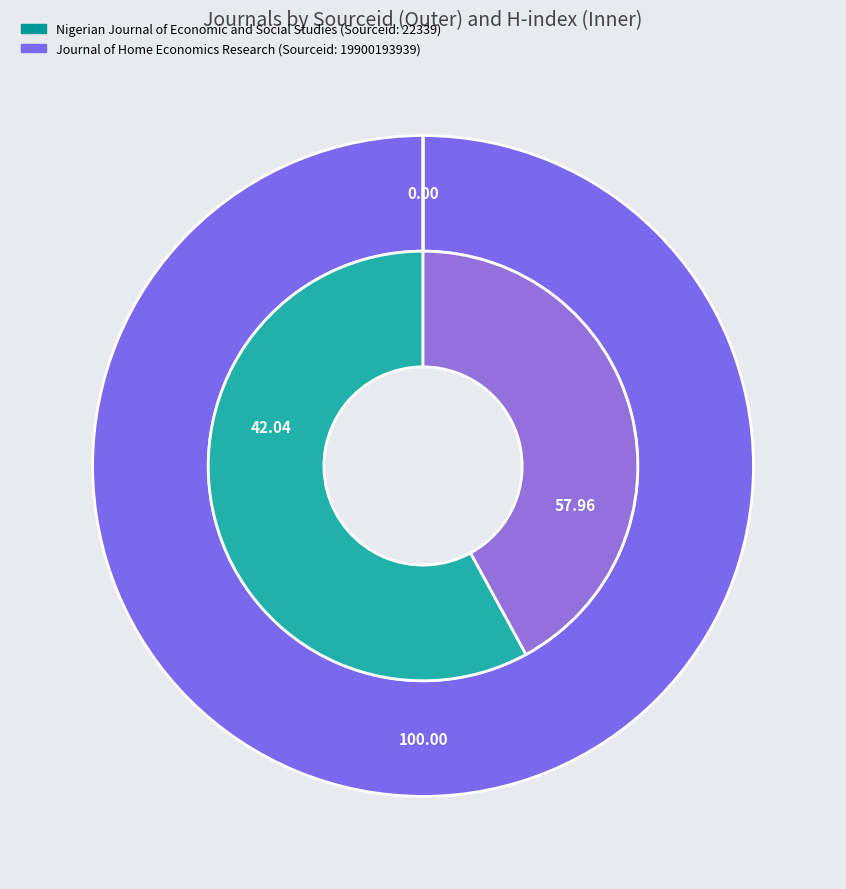

Rank the categories by value from highest to lowest.

Journal of Home Economics Research, Nigerian Journal of Economic and Social Studies